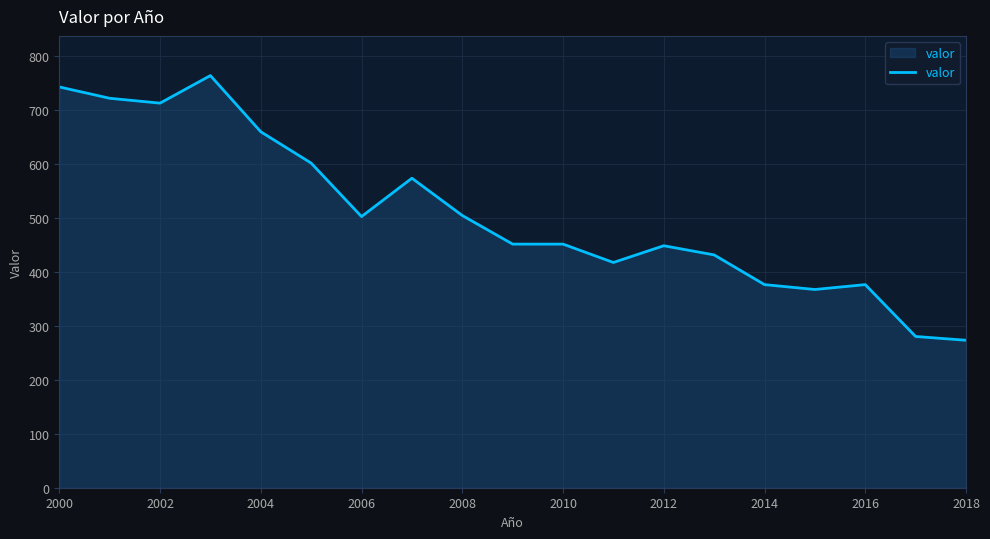

What is the greatest value displayed?

763